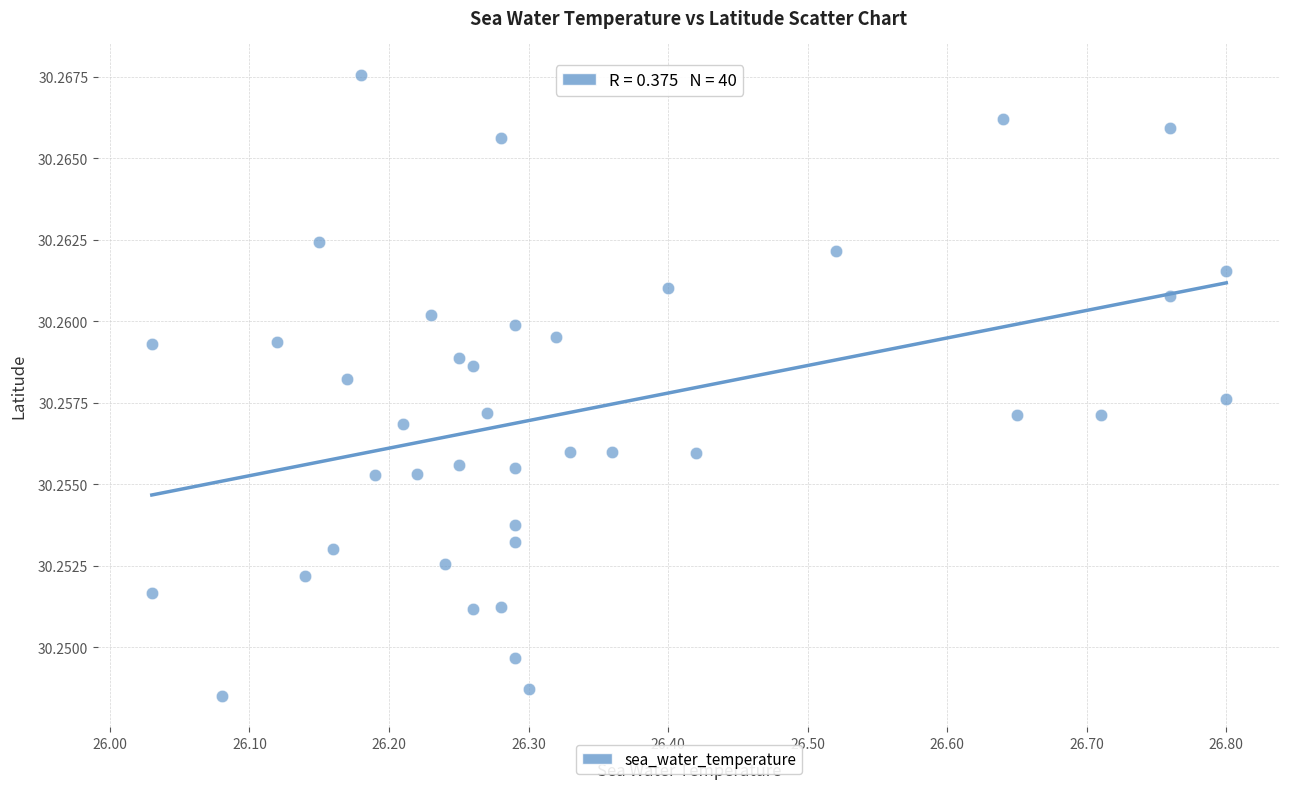

What is the range of X values (max minus min)?

0.8